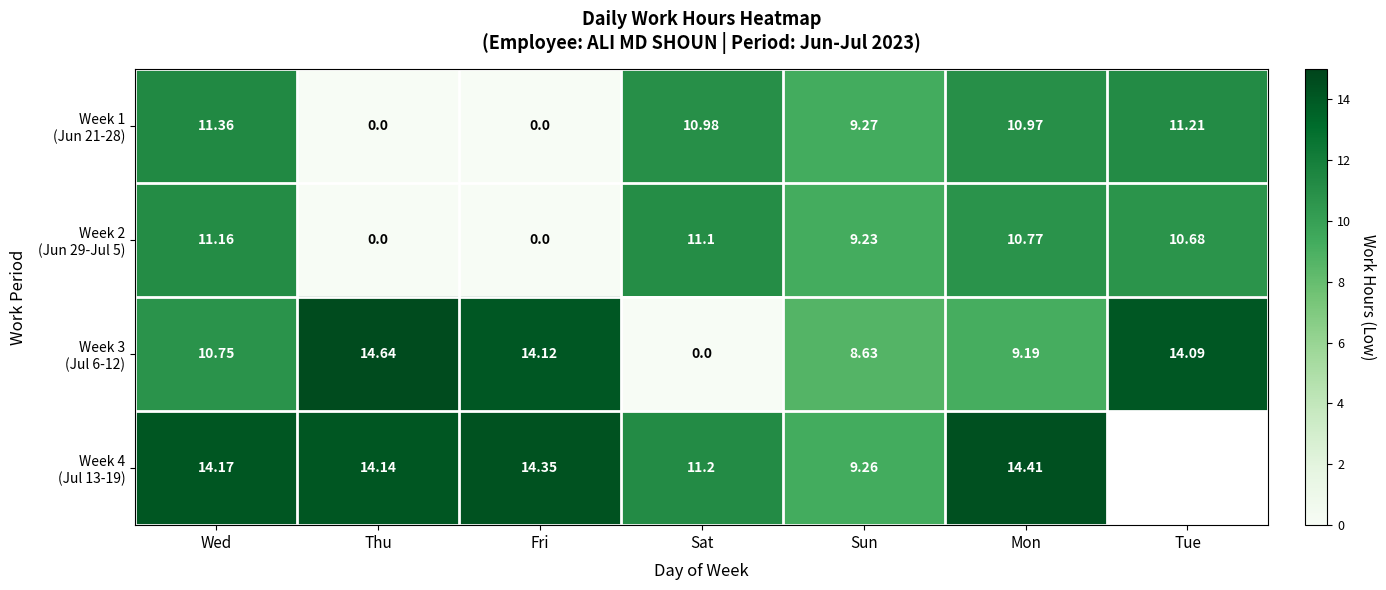

Which series has the largest range (max minus min)?

Week 3 (Jul 6-12)